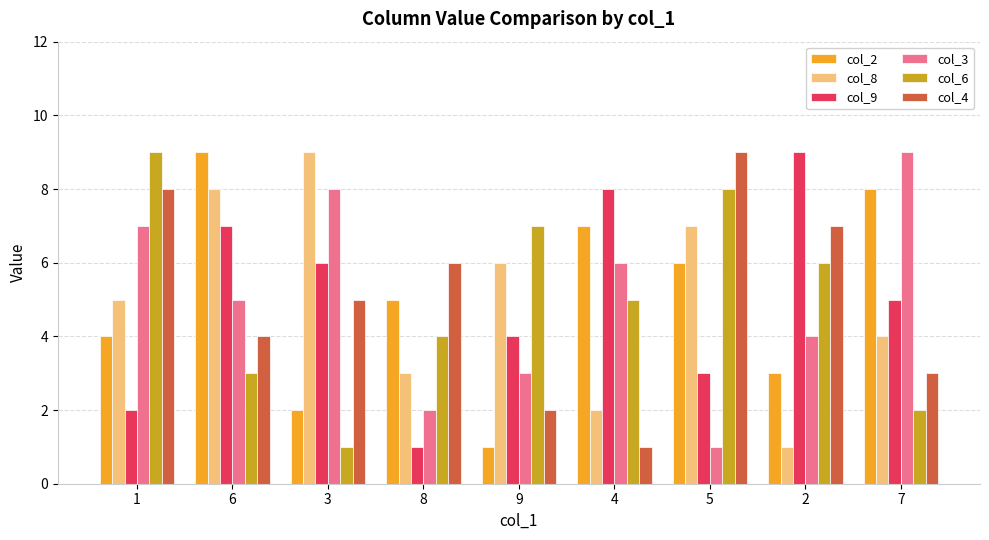

How many groups of bars are there?

9